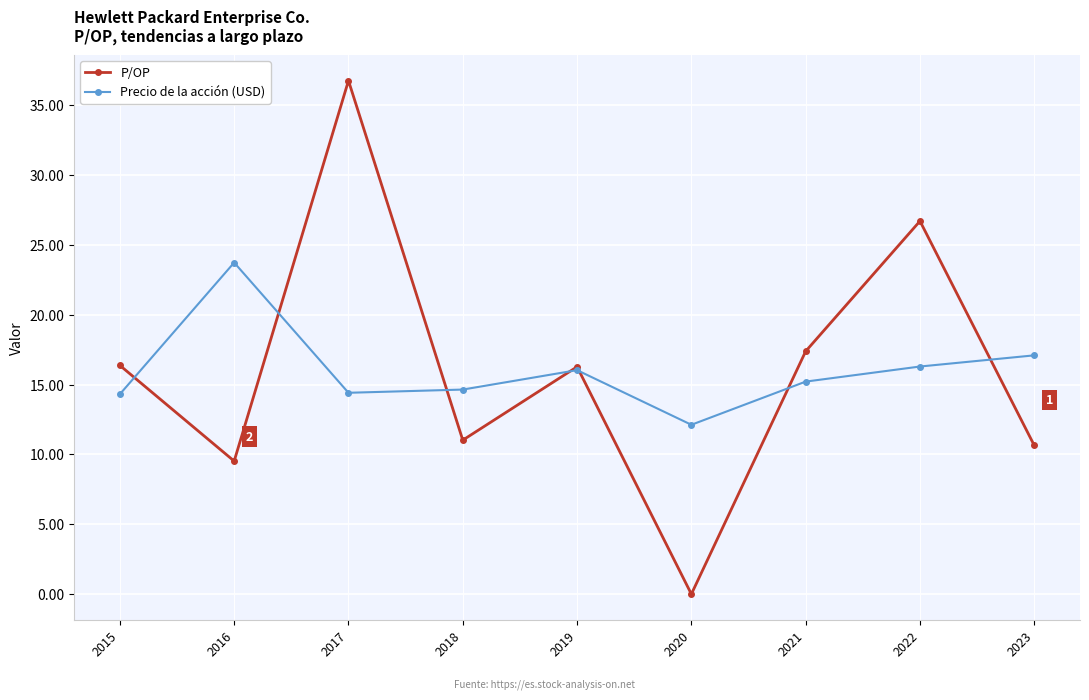

How many series are shown in this chart?

2